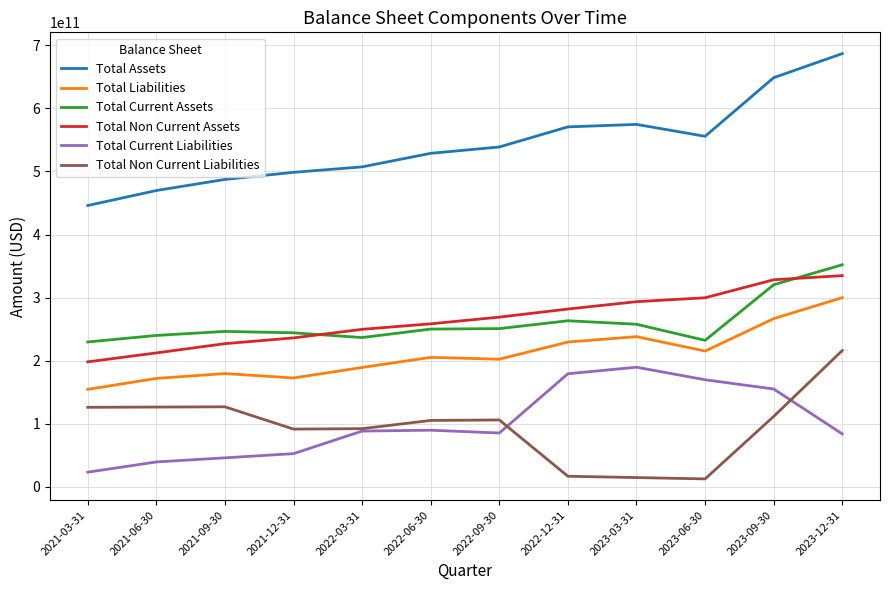

Which series has the widest spread of values?

Total Assets